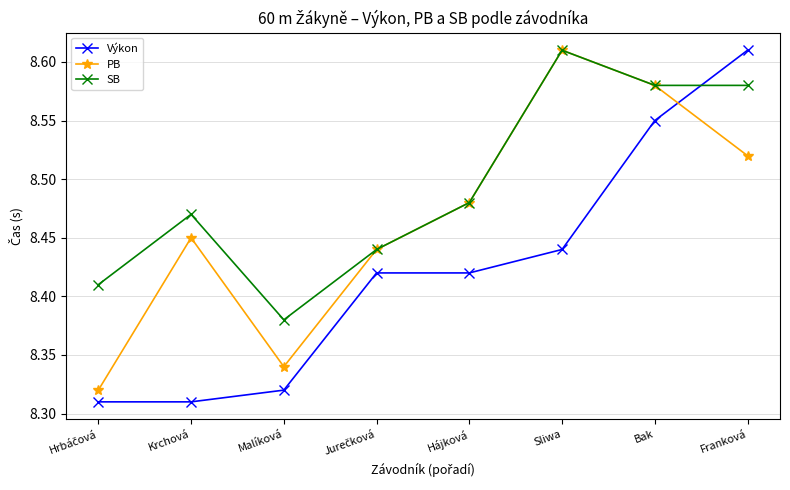

What is the label of the 4th point from the right?

Hájková